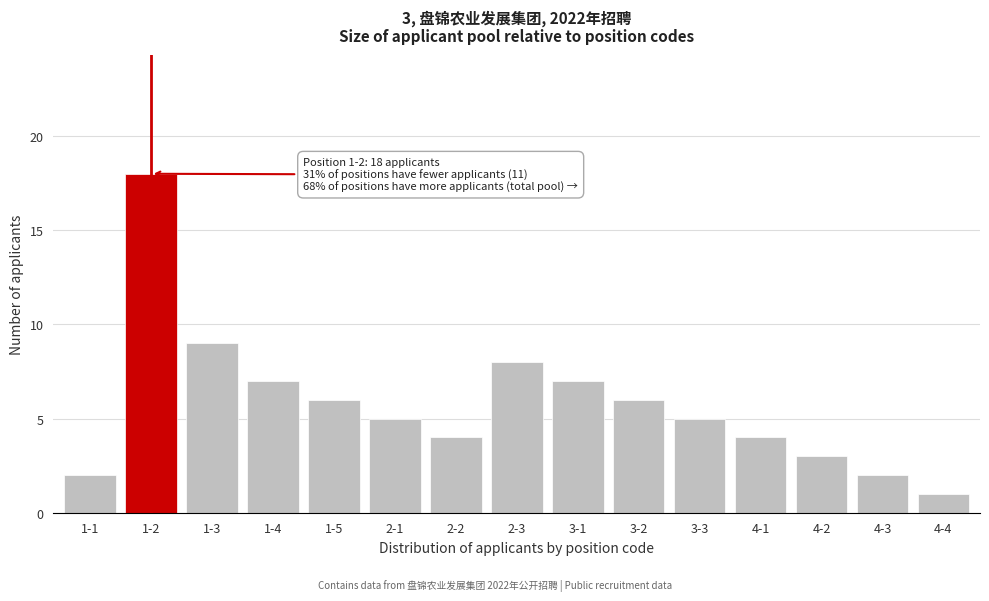

Reading left to right, list all the values displayed in this chart.

2	18	9	7	6	5	4	8	7	6	5	4	3	2	1